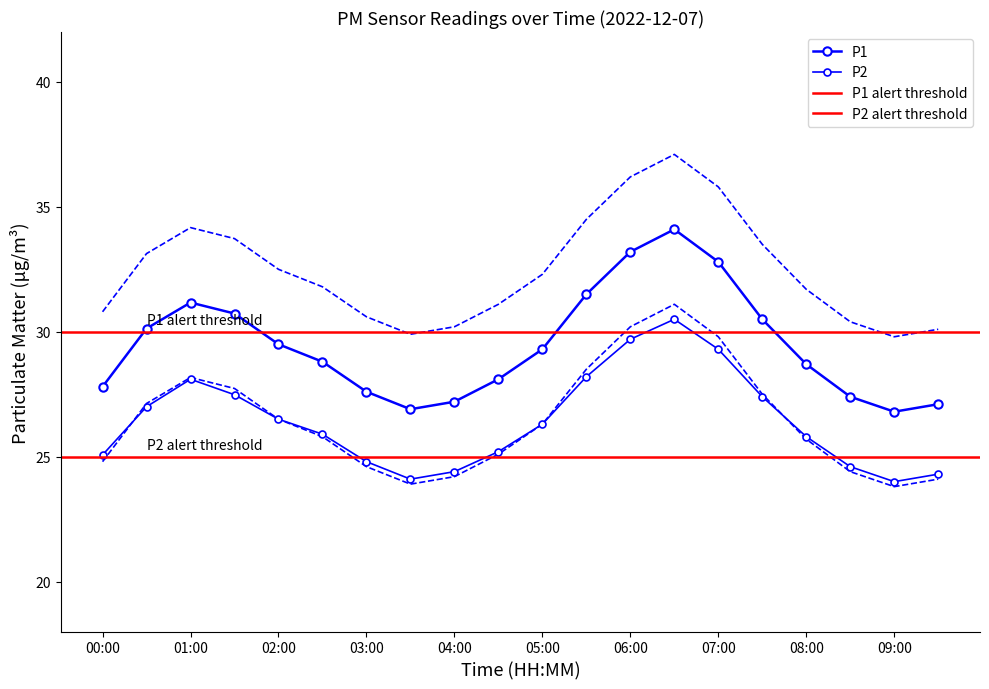

At which label does P2 first exceed 26?

00:30